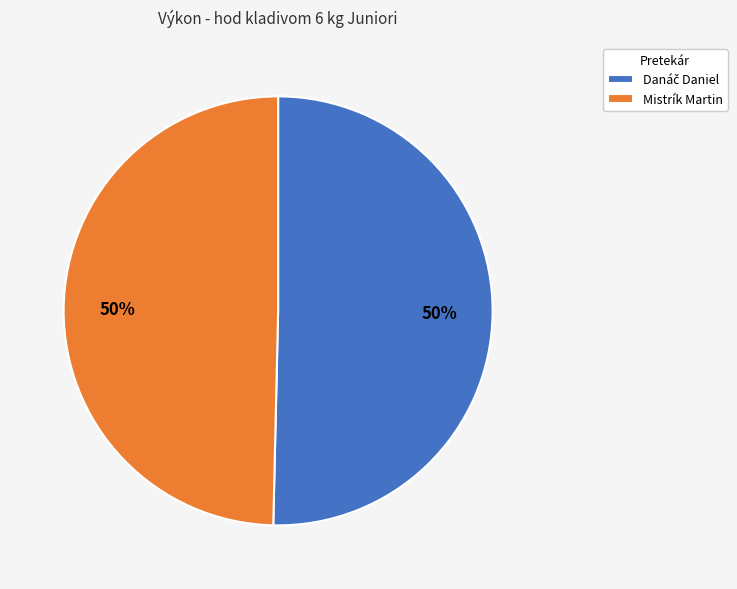

To the nearest percent, what is the average slice percentage?

50%